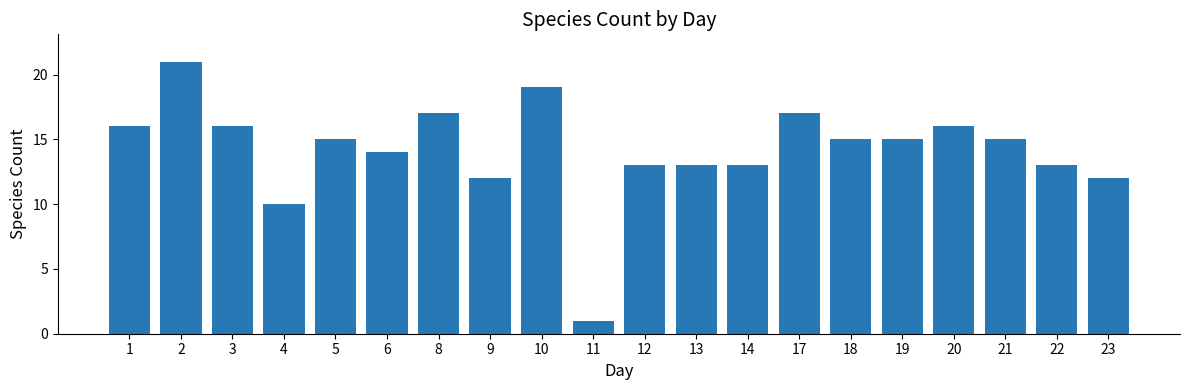

How many bars are there in total?

20